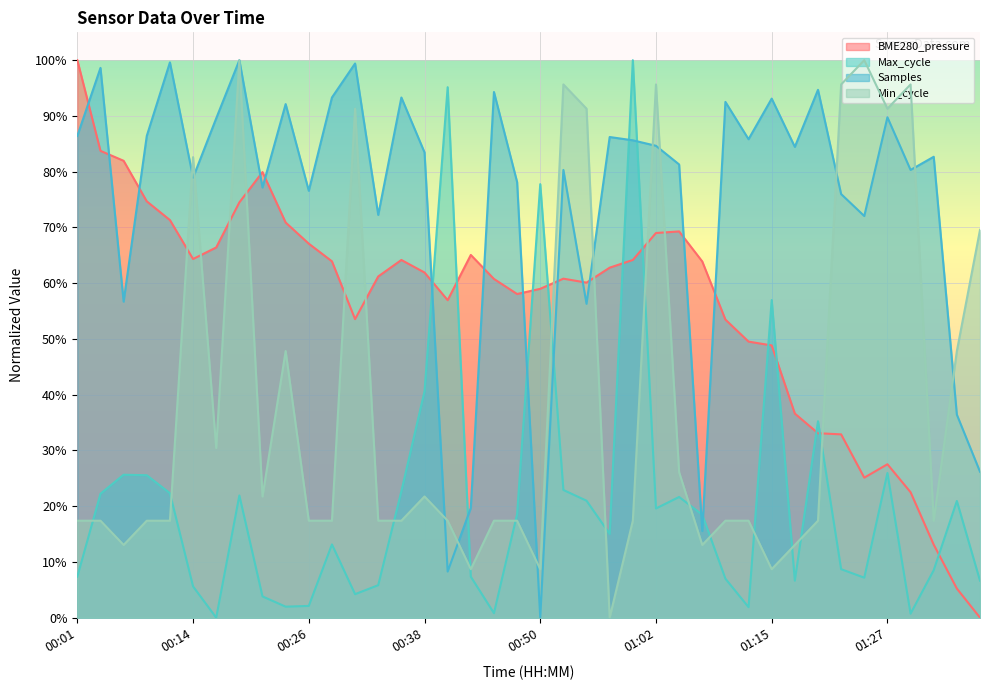

Rank the series by their maximum value, from highest to lowest.

BME280_pressure, Max_cycle, Samples, Min_cycle